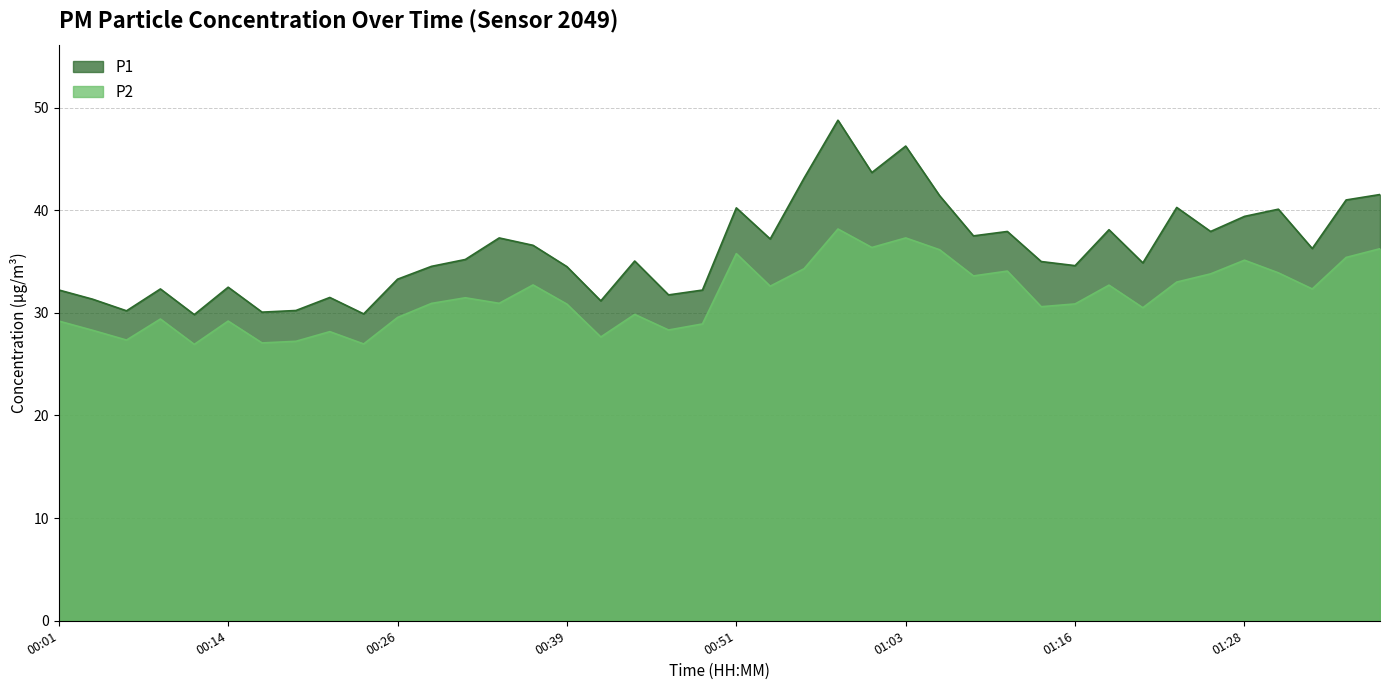

True or false: P2 and P1 intersect in this chart.

False